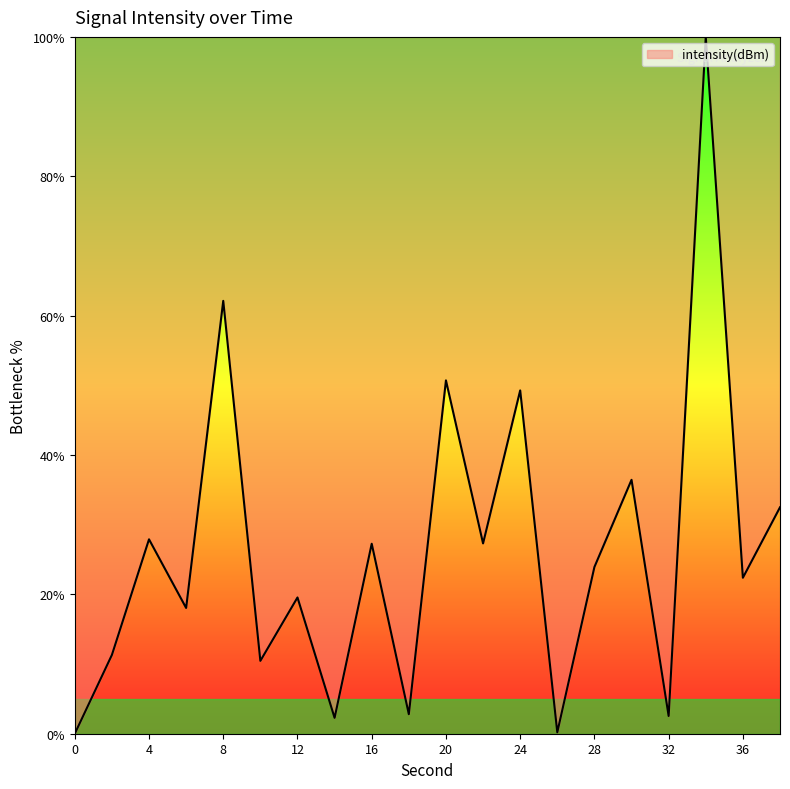

What is the maximum value shown in the chart?

100.0